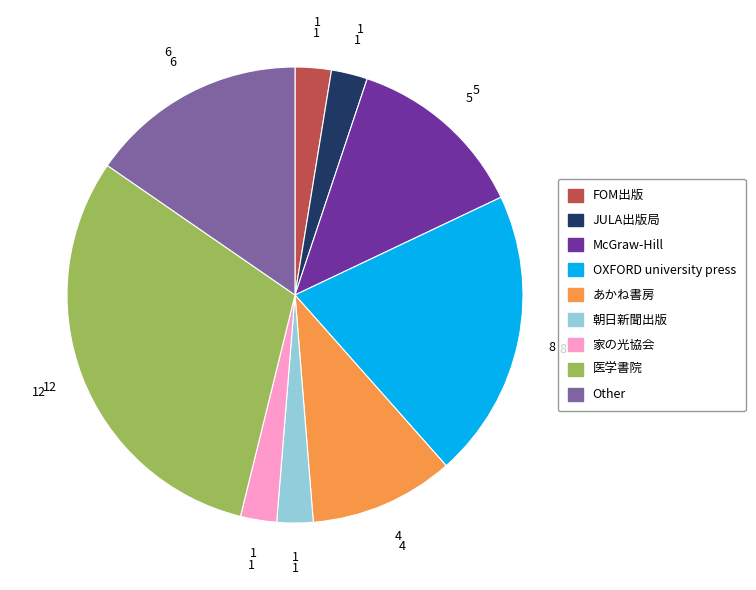

Which category has the biggest portion of the pie?

医学書院